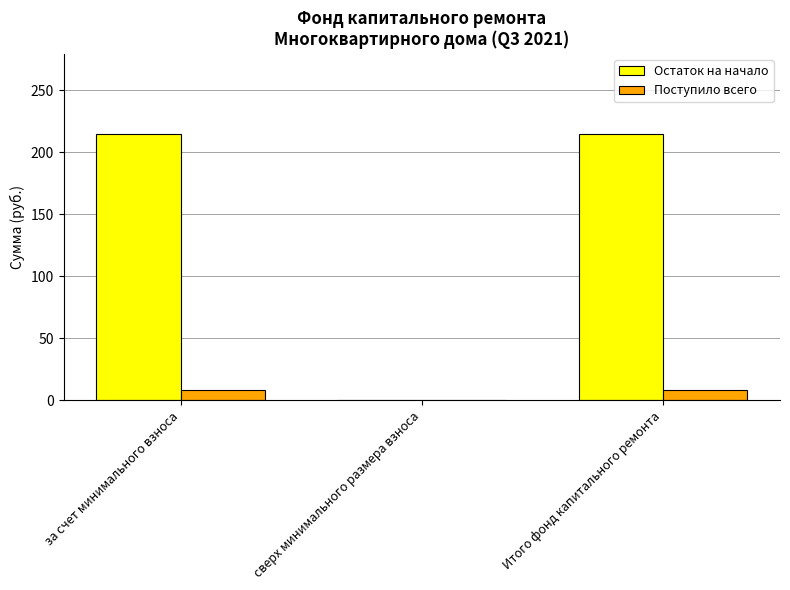

The value of Поступило всего at за счет минимального взноса is 8.0. True or false?

True